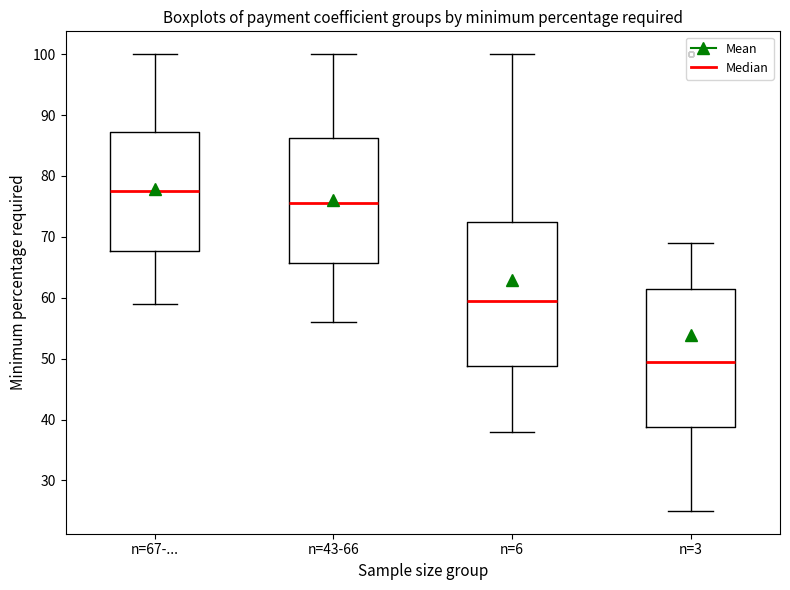

Reading left to right, transcribe this box plot: for each box, give where its median line is, the range the box spans, and where its two whiskers end, as read against the y-axis. The values are not printed on the chart, so give them approximately, as read against the axis.

n=67-...: median 78, box 68 to 87, whiskers 59 to 100
n=43-66: median 76, box 66 to 86, whiskers 56 to 100
n=6: median 60, box 49 to 73, whiskers 38 to 100
n=3: median 50, box 39 to 62, whiskers 25 to 69